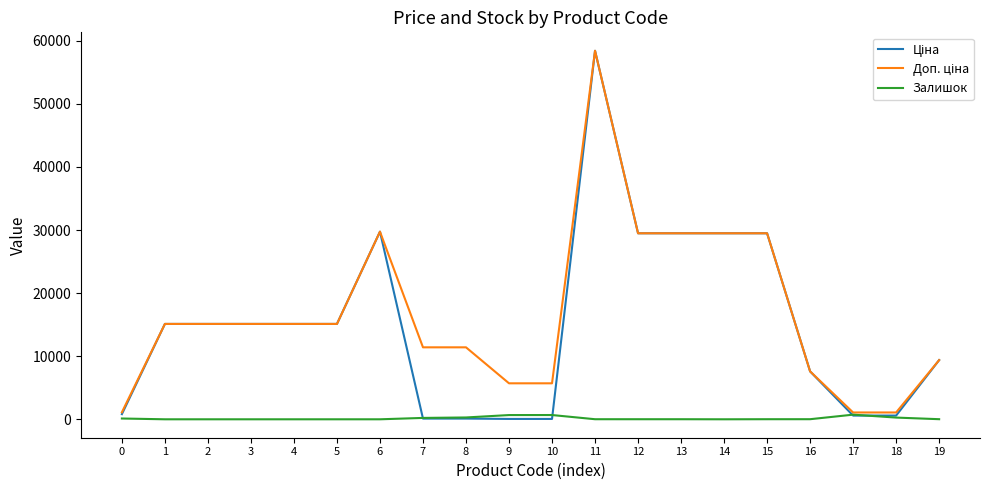

What is the total value across all series at 9?

6432.1